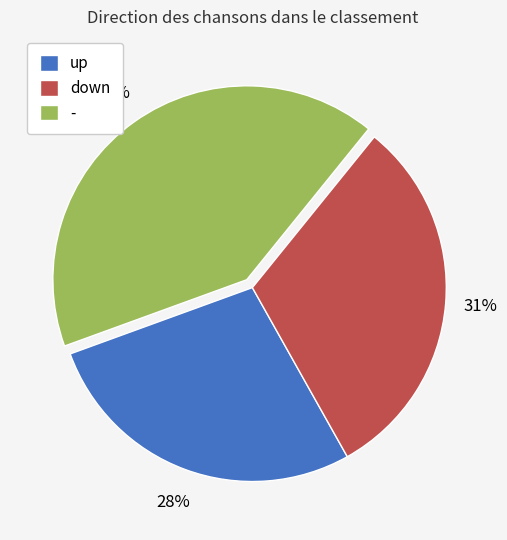

Which slice is the smallest?

up